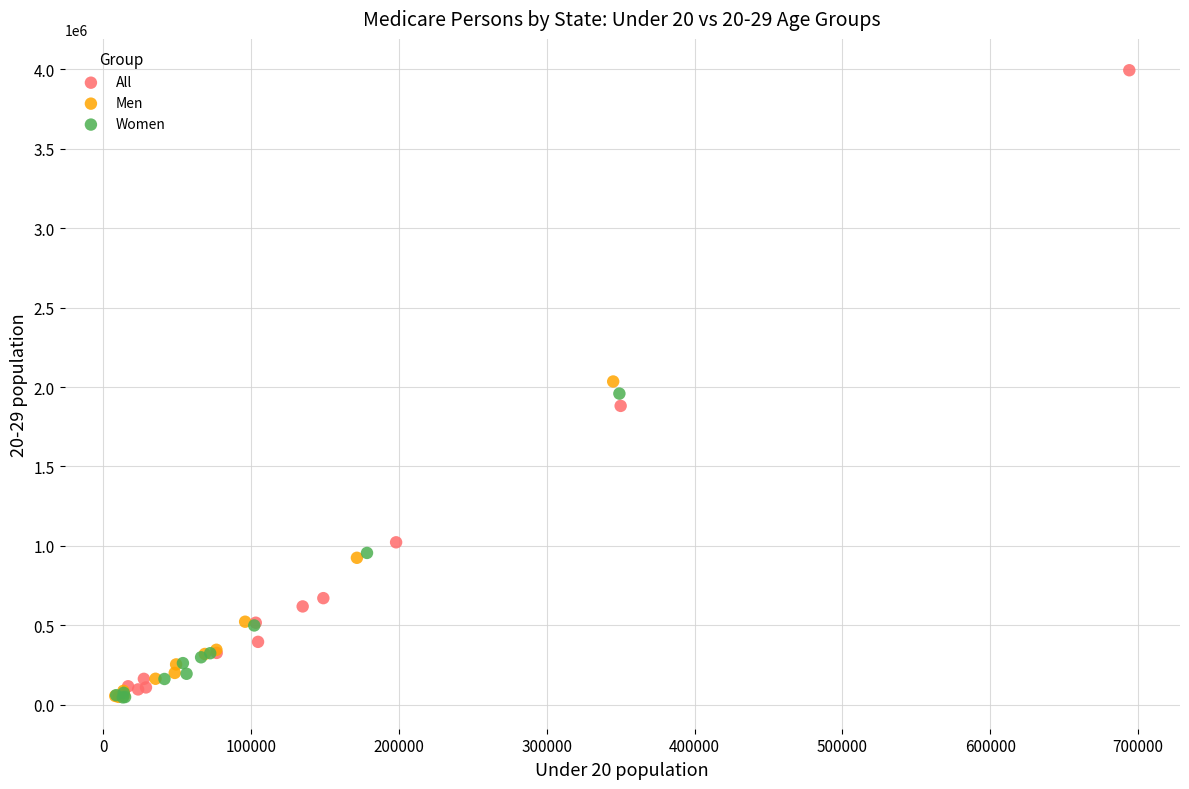

Which series reaches the maximum Y coordinate?

All